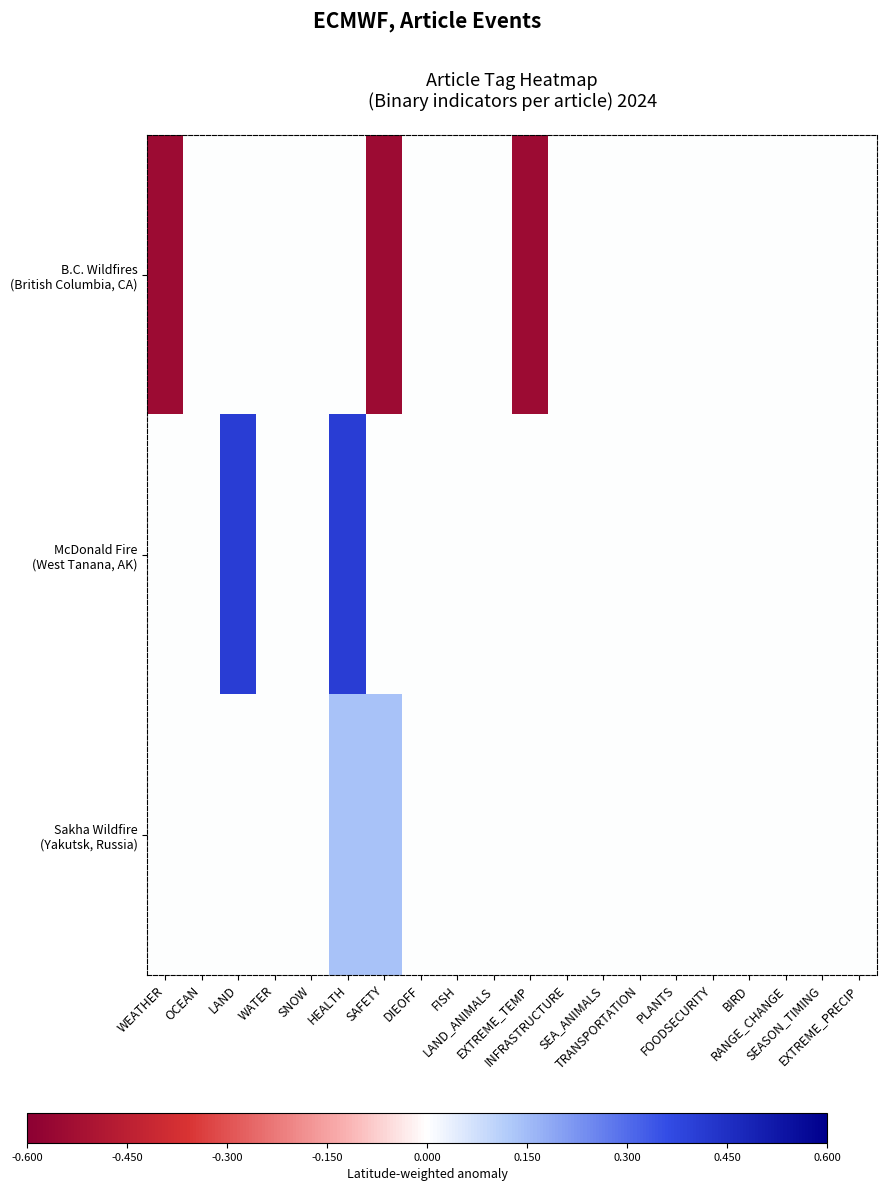

How many categories are shown in the chart?

20